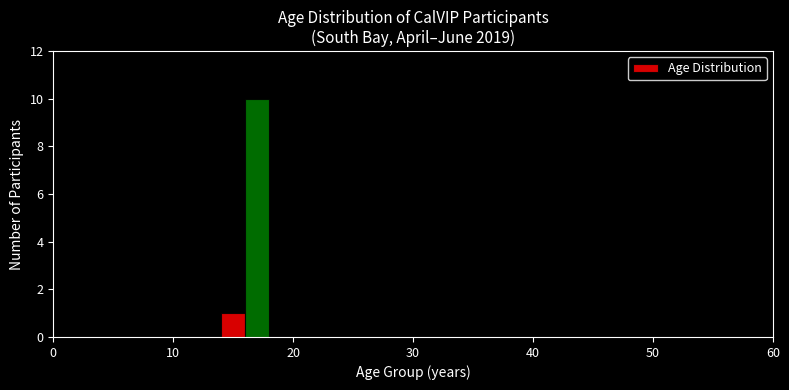

Read against the x-axis, roughly where is the centre of the tallest bar?

17